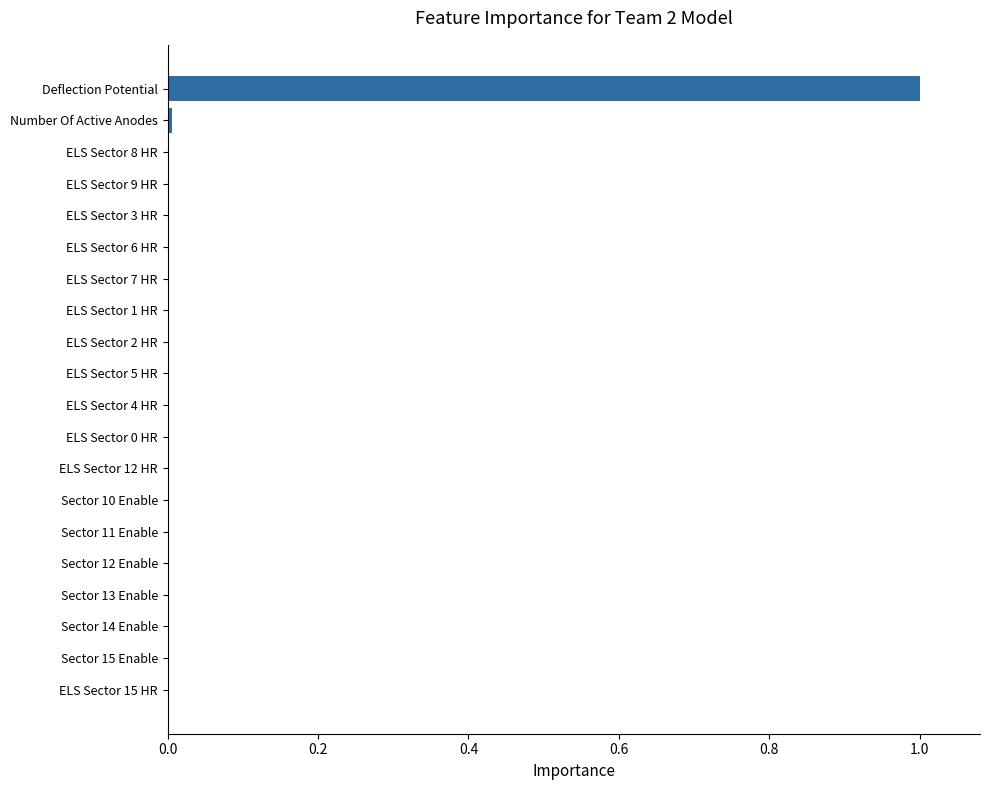

Which category has the highest value across all series?

Deflection Potential